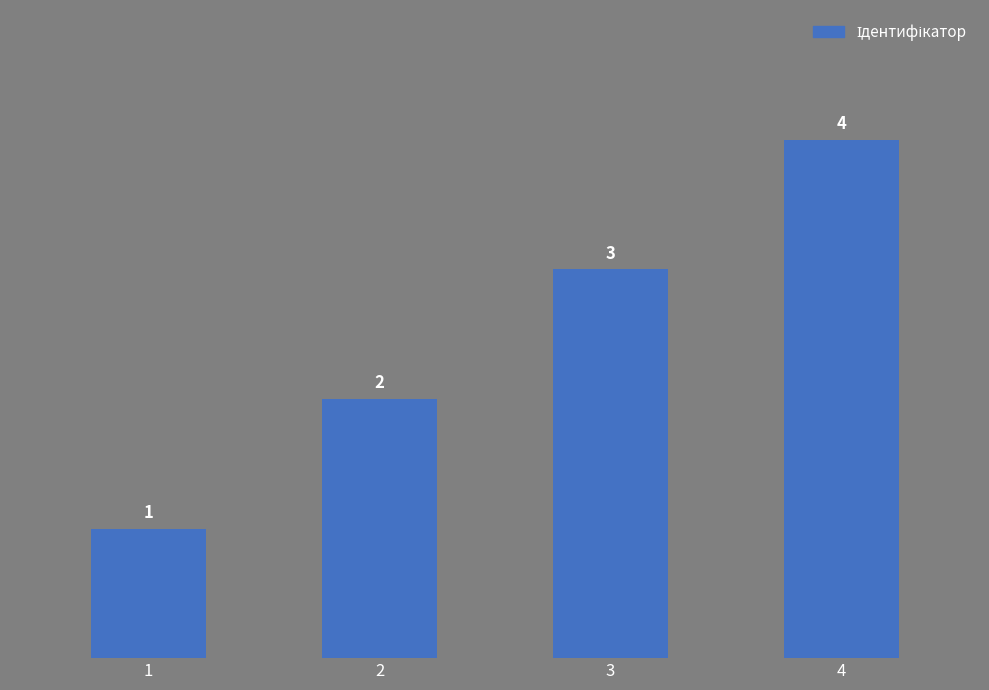

Is it true that the value at 1 is 1?

True